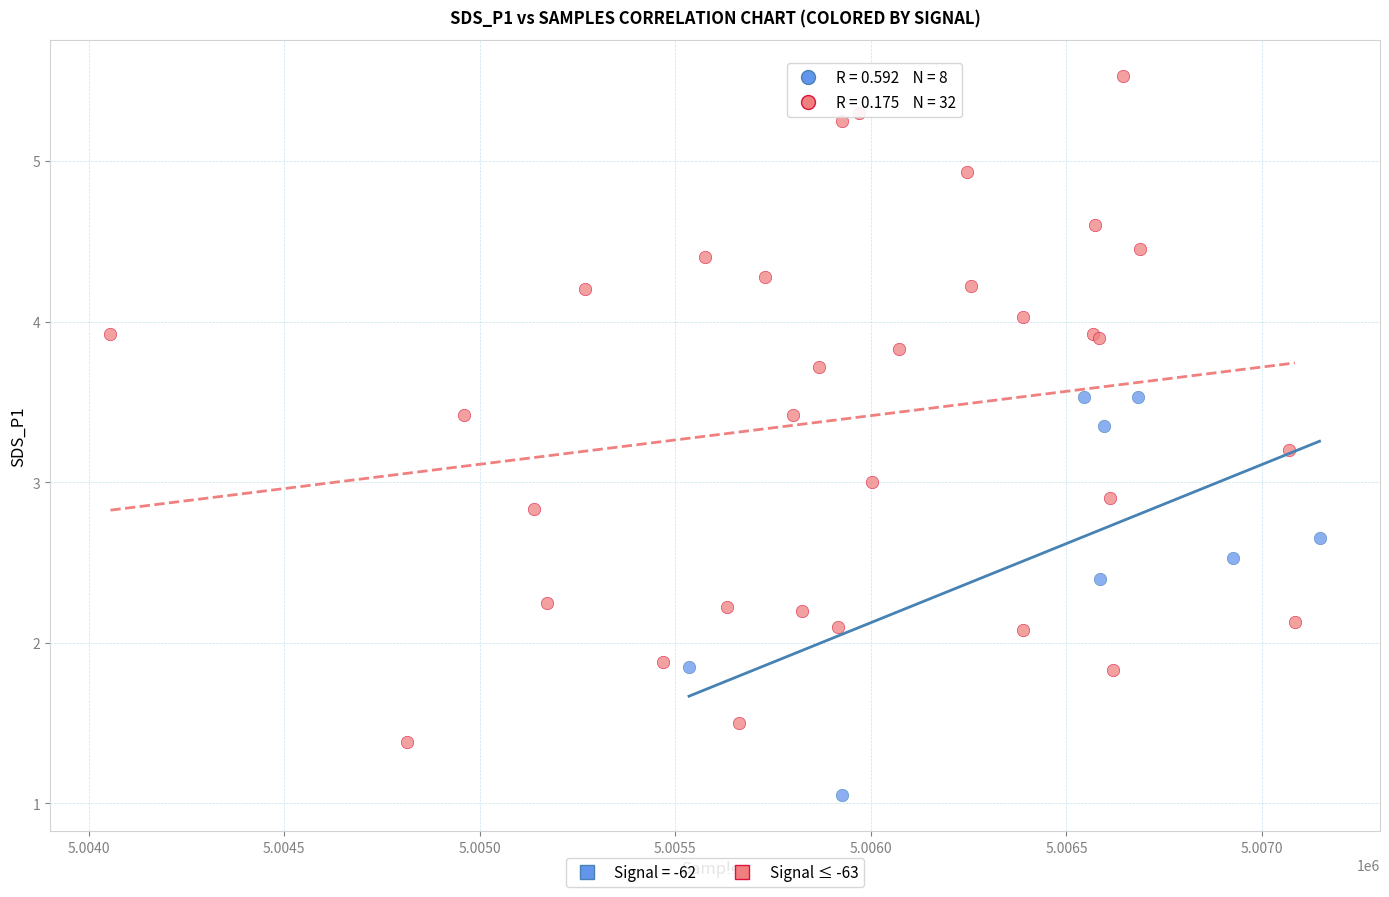

Which series has the widest spread of Y values?

Signal ≤ -63